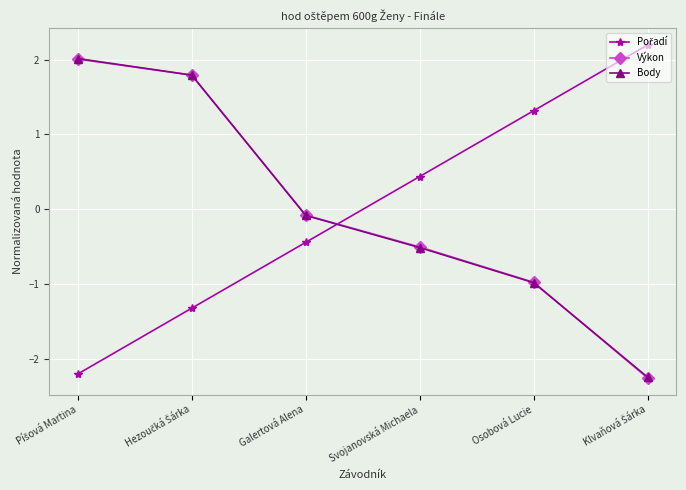

At how many categories does at least one series exceed 0?

5